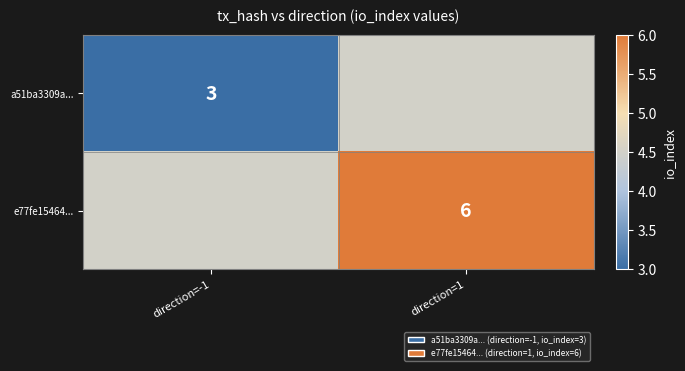

The e77fe15464... series shows 6.0 at direction=1. True or false?

True